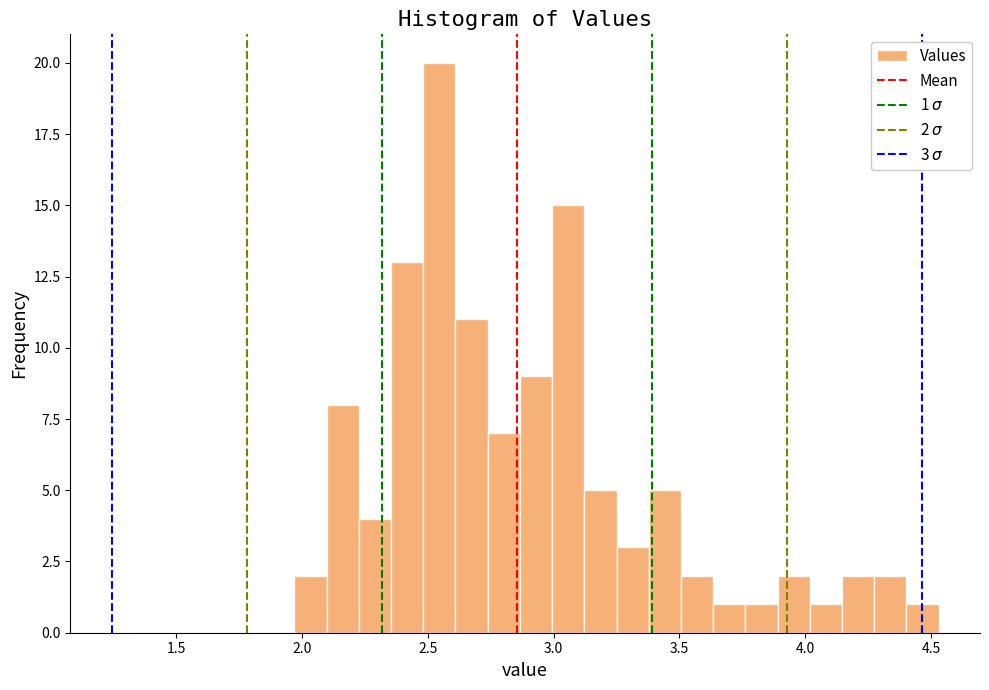

Read against the x-axis, roughly where is the centre of the tallest bar?

2.55